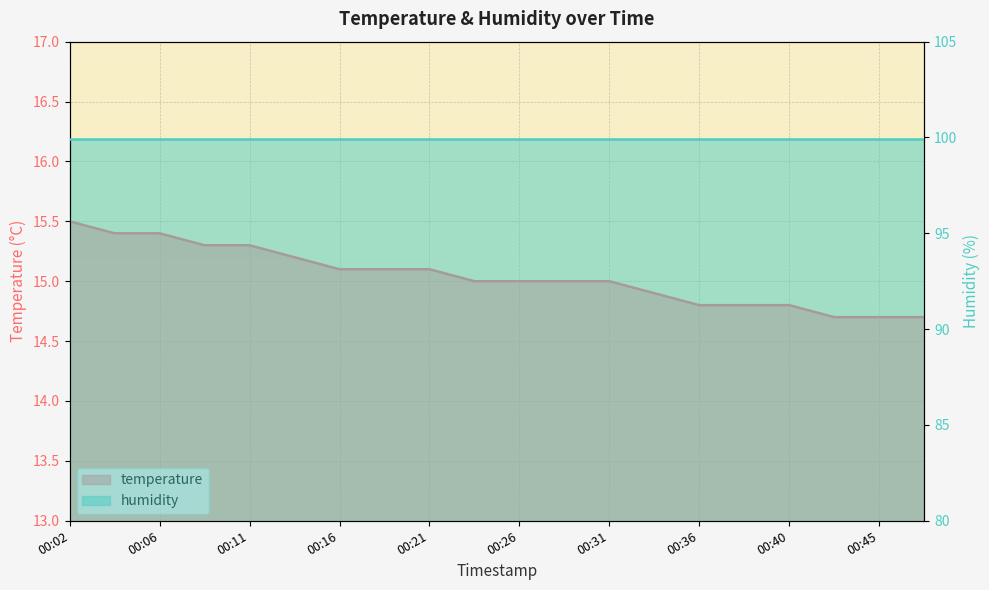

Rank the categories by value from lowest to highest.

00:43, 00:45, 00:48, 00:36, 00:38, 00:40, 00:33, 00:23, 00:26, 00:28, 00:31, 00:16, 00:19, 00:21, 00:14, 00:09, 00:11, 00:04, 00:06, 00:02